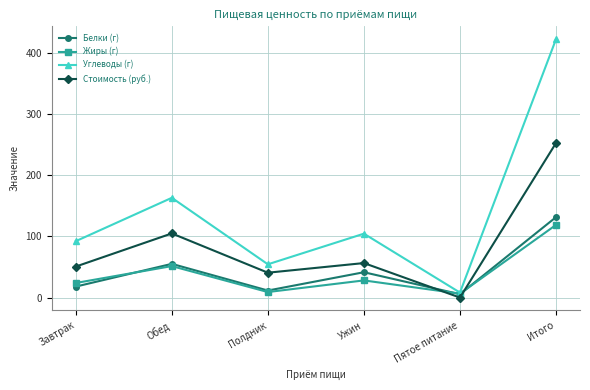

What is the sum of all Жиры (г) values?

237.6